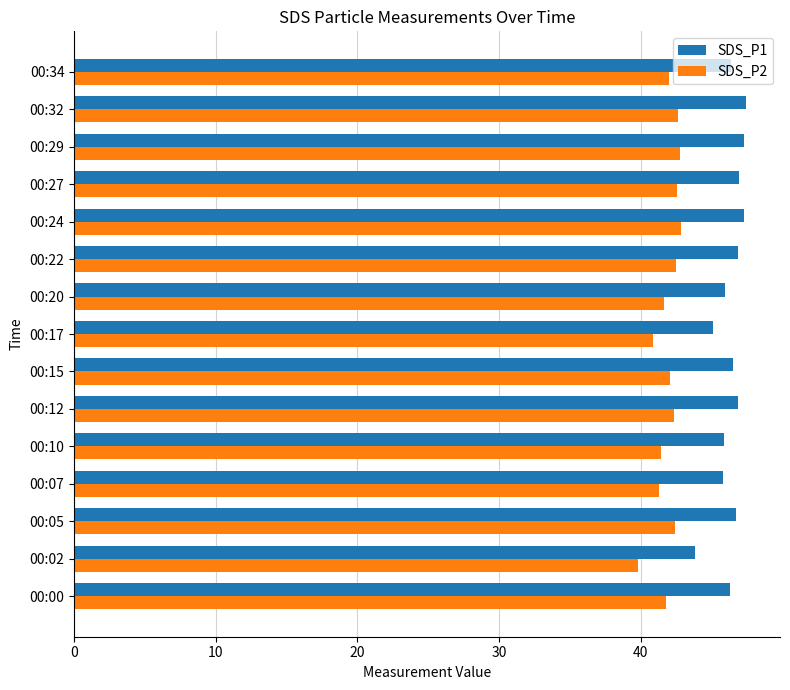

List the series in order of their overall mean, lowest first.

SDS_P2, SDS_P1